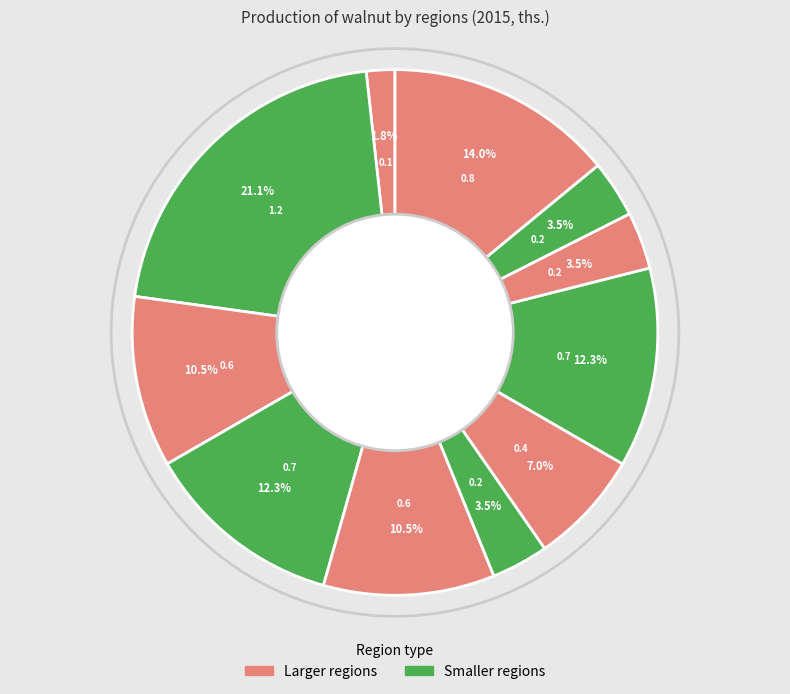

Rank the categories by value from highest to lowest.

Adjara AR, Shida Kartli, Imereti, Samegrelo-Zemo Svaneti, Guria, Kakheti, Racha-Lechkhumi and Kvemo Svaneti, Mtskheta-Mtianeti, Samtskhe-Javakheti, Kvemo Kartli, Tbilisi